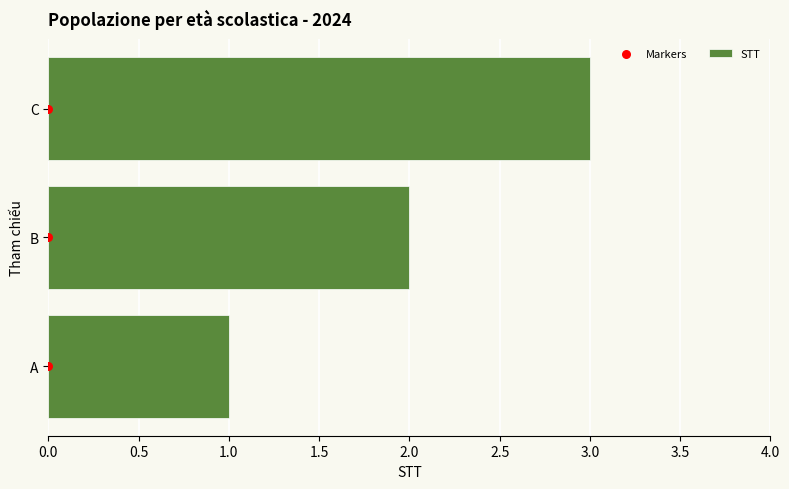

List the labels in order of STT value, largest first.

C, B, A